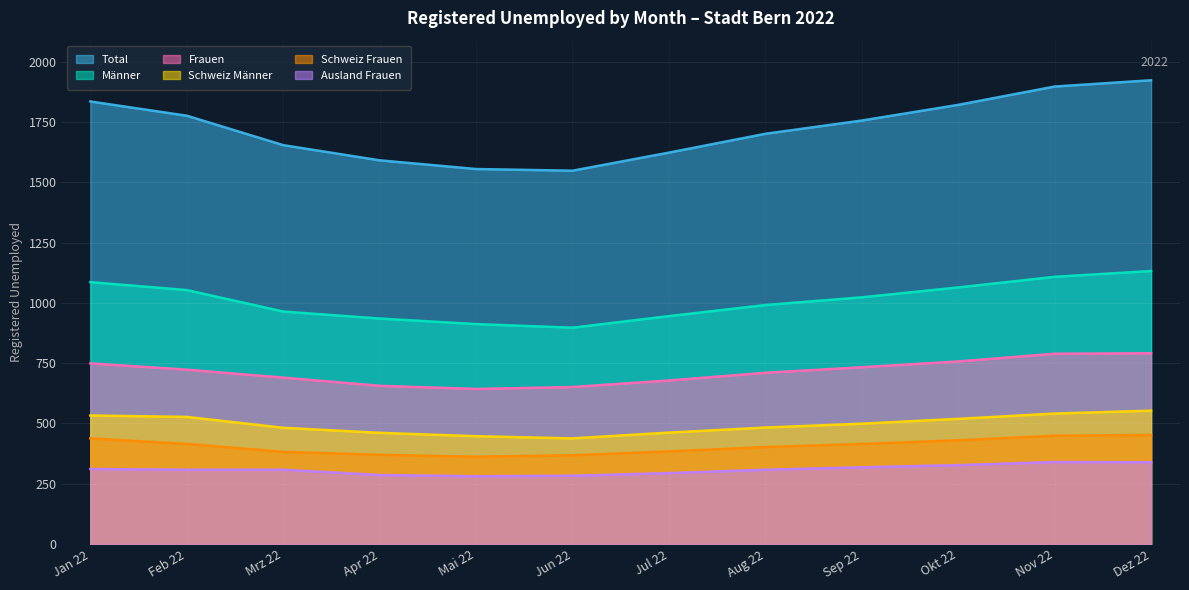

What is the maximum value for Total?

1923